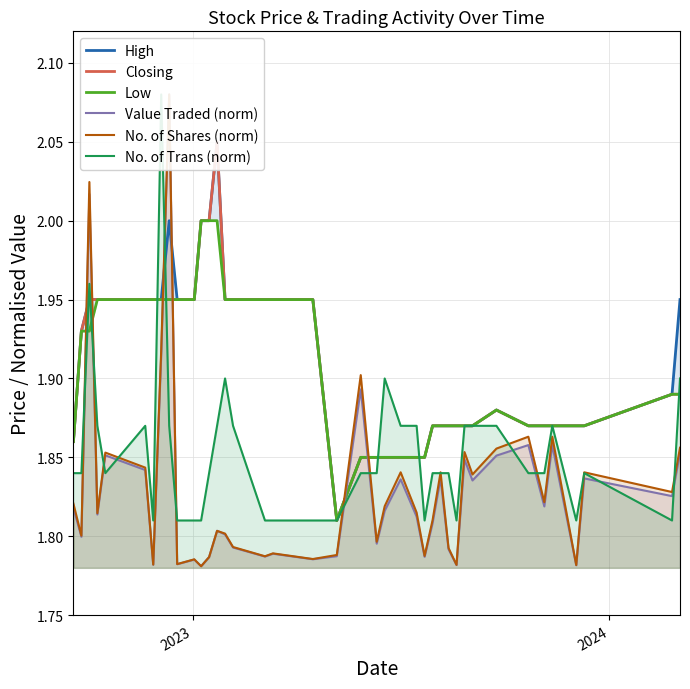

What is the value of the Low point at the 18th from the left?

1.9